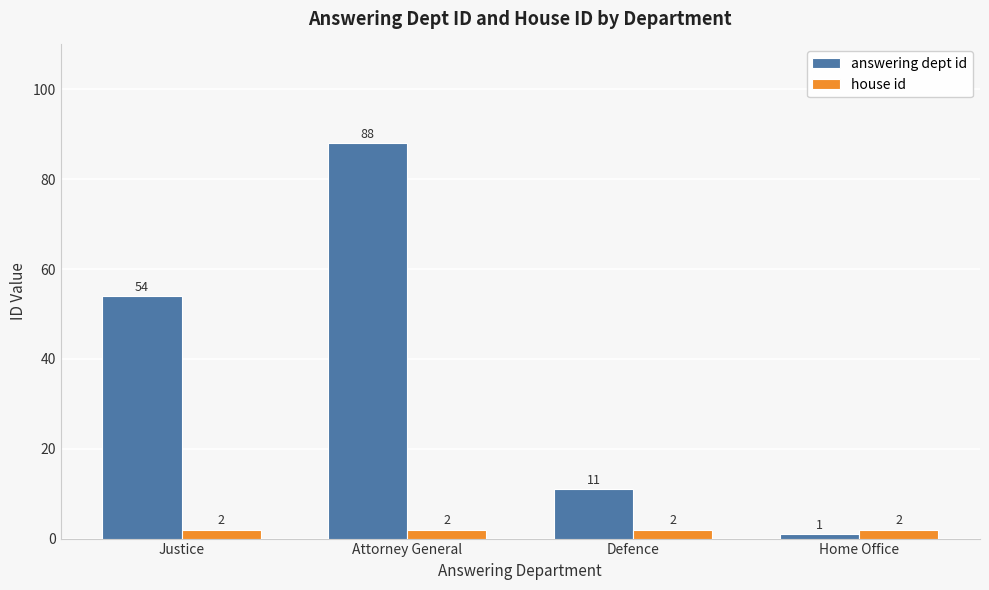

What is the difference between the second highest and second lowest values in the answering dept id series?

43